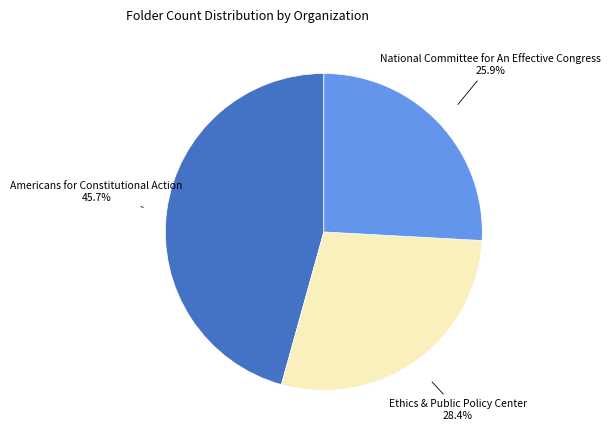

What is the ratio of the value at Ethics & Public Policy Center to the value at Americans for Constitutional Action?

0.6